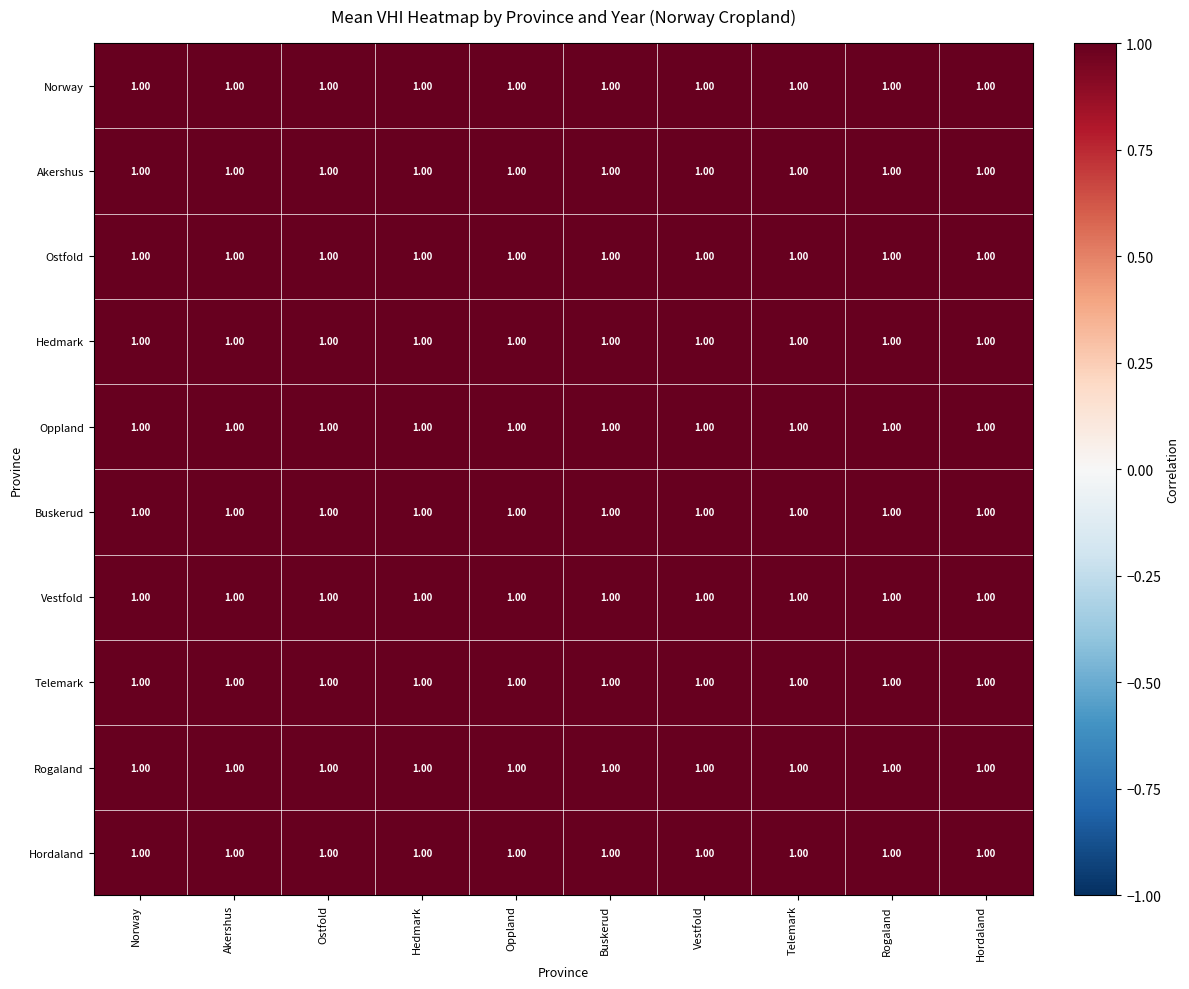

Which category has the lowest value across all series?

Vestfold